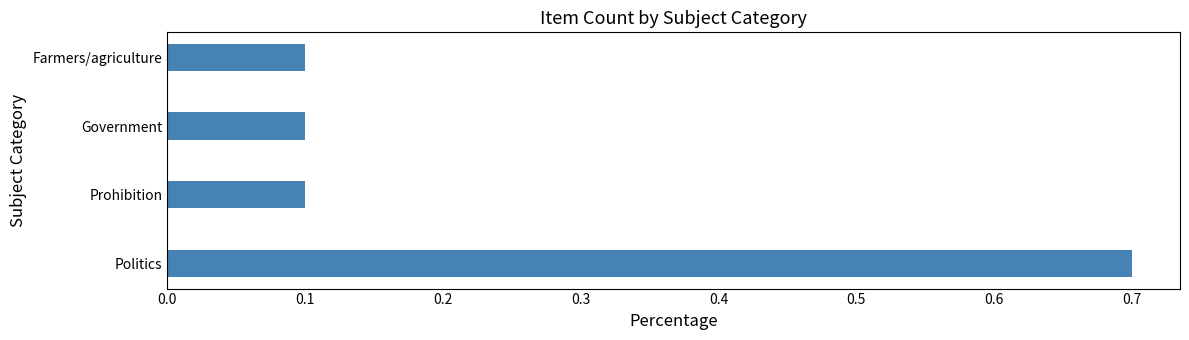

What is the difference between the maximum and minimum values?

0.6